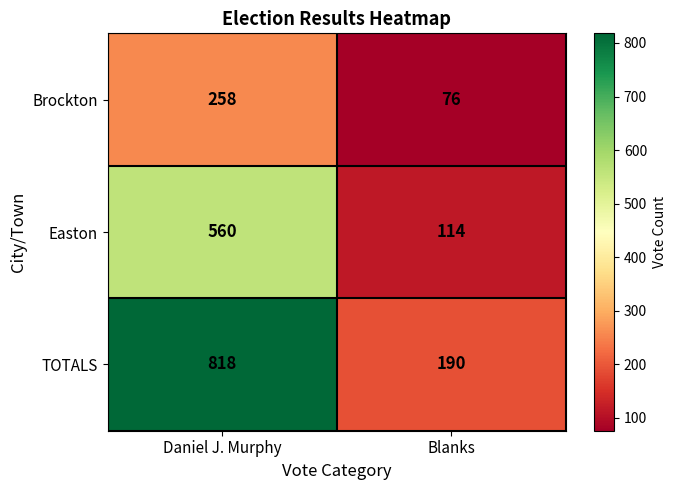

The value of Brockton at Daniel J. Murphy is 114. True or false?

False